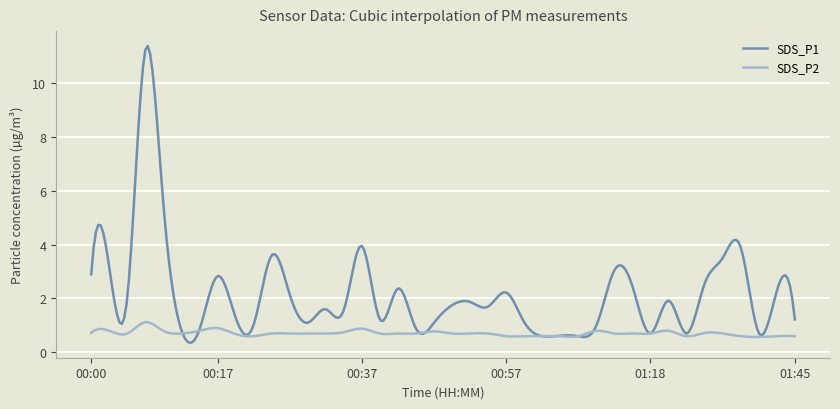

Does the chart display data point markers on the line(s)?

No